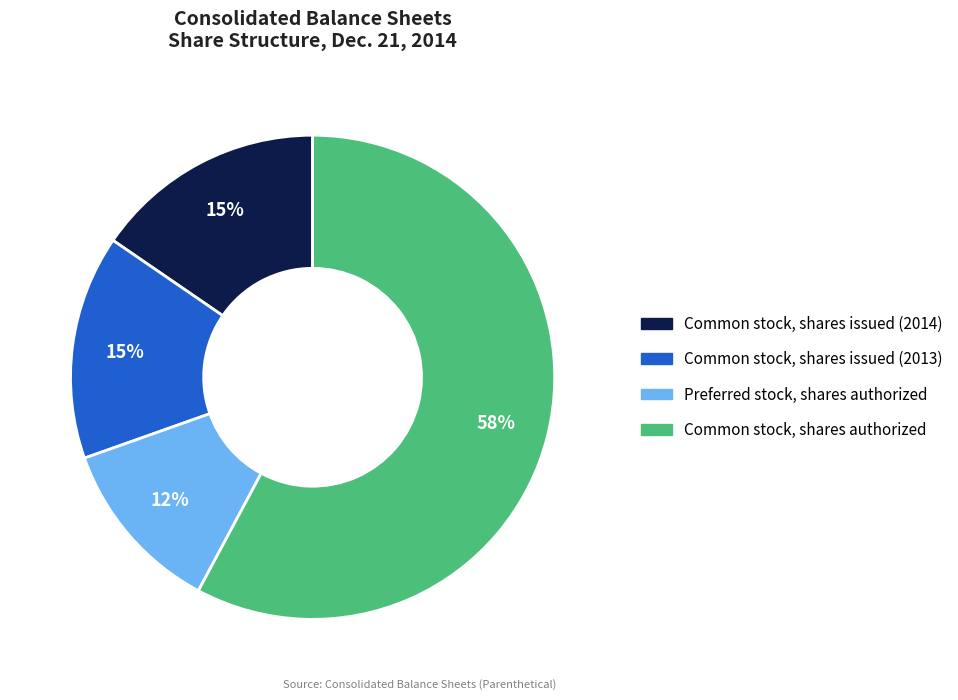

True or false: Common stock, shares issued (2014) accounts for 15% of the total.

True